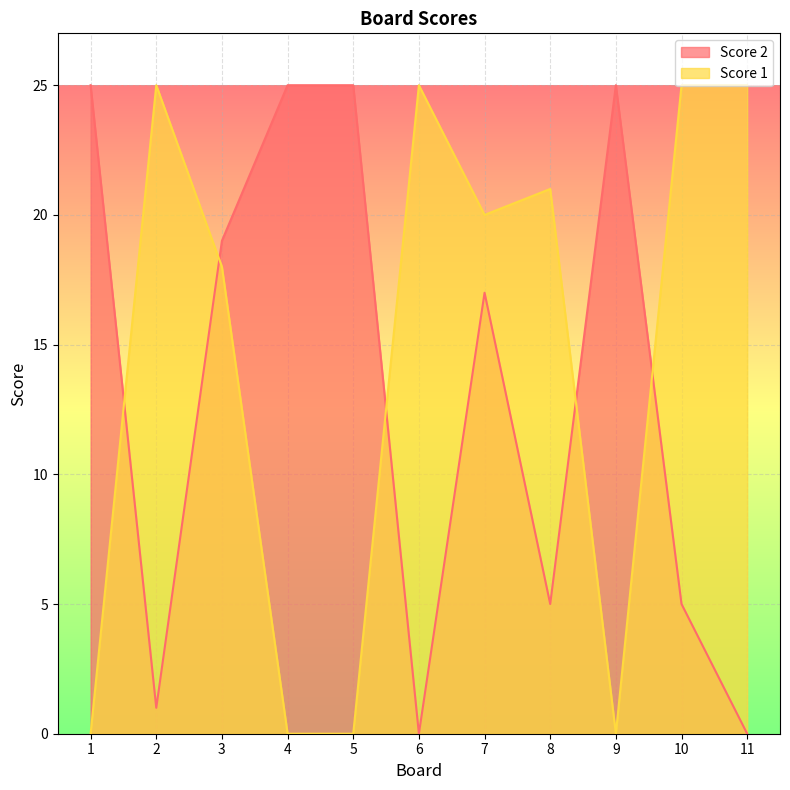

What is the greatest value displayed?

25